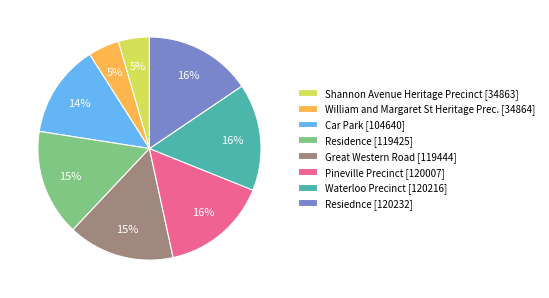

Approximately how many times larger is the value at Pineville Precinct [120007] compared to Waterloo Precinct [120216]?

1.0